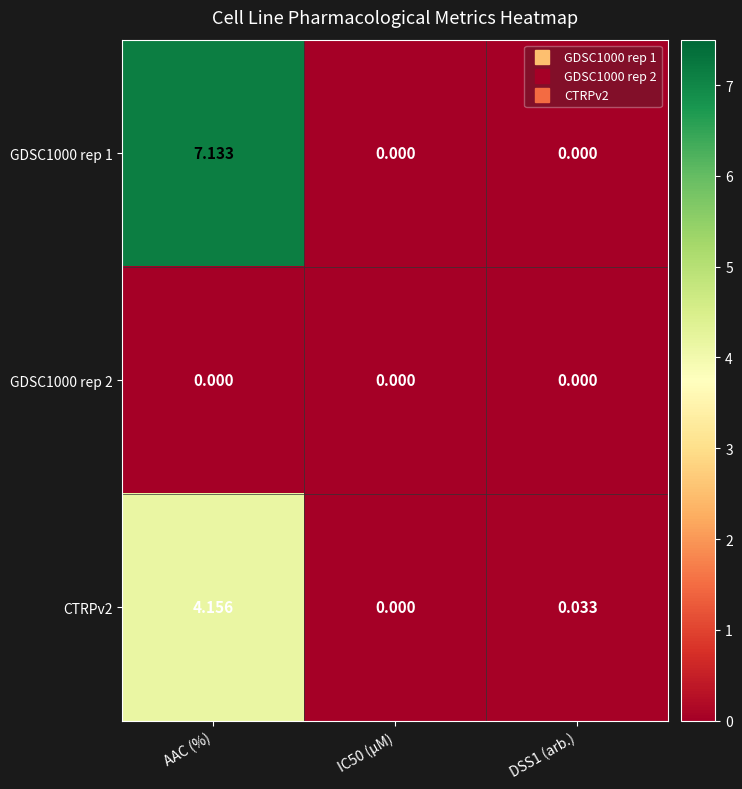

At which category is the sum across all series the highest?

AAC (%)